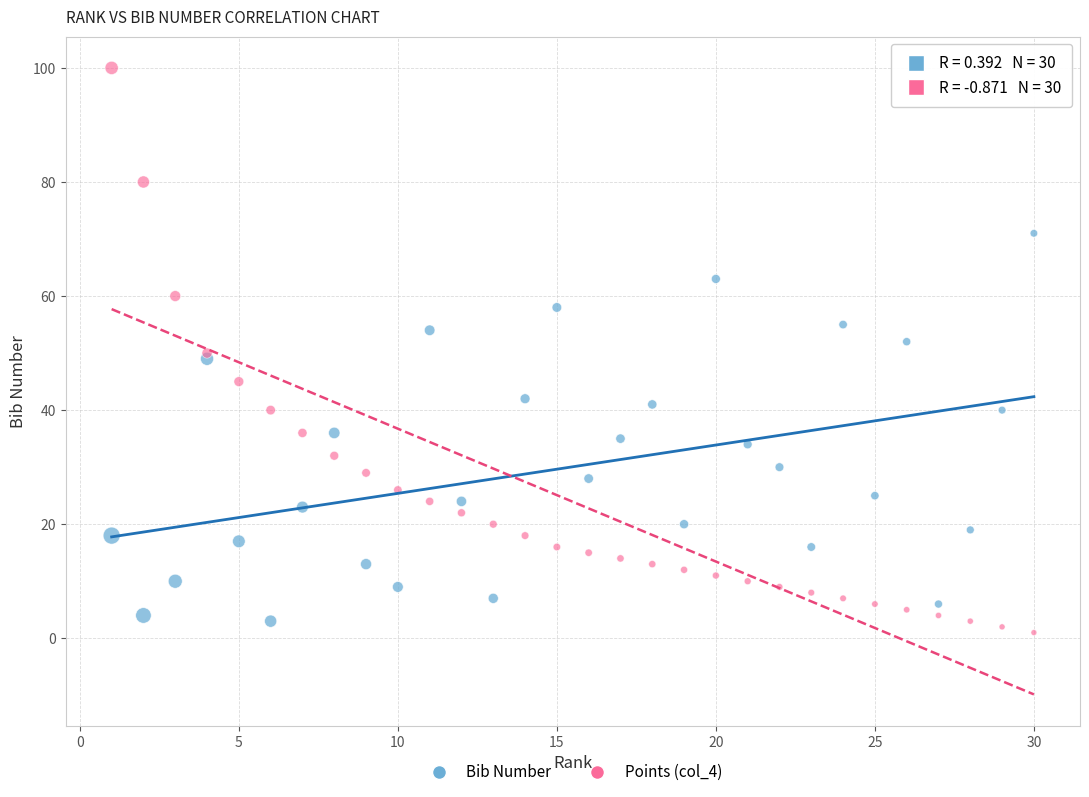

What are all the series names shown in the legend?

Bib Number, Points (col_4)